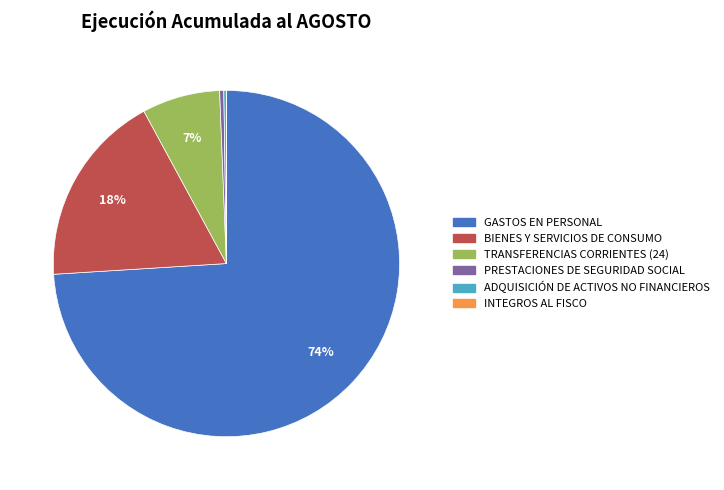

To the nearest percent, what is the average slice percentage?

17%